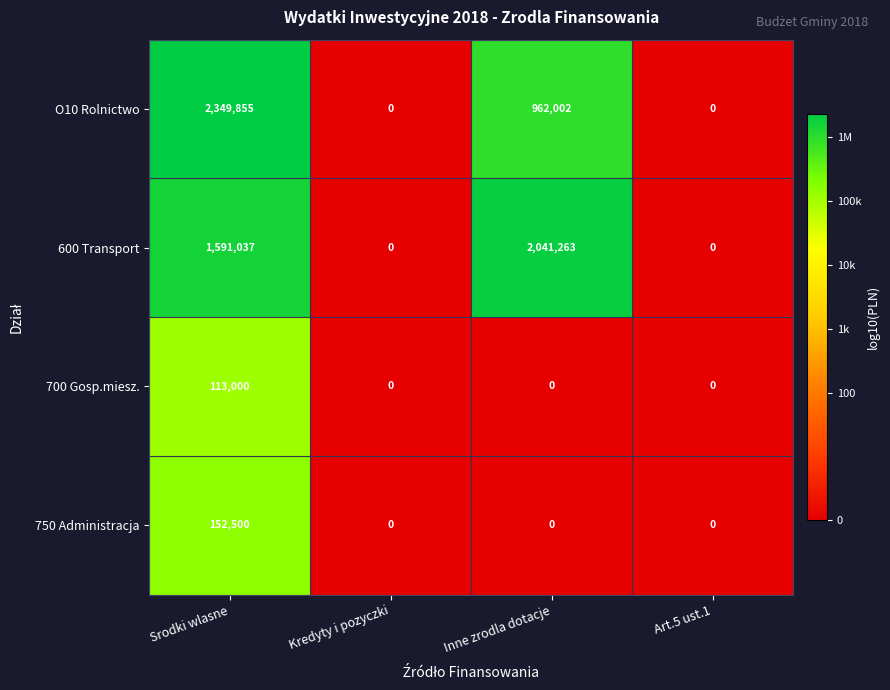

List the series in order of their peak value, lowest first.

700 Gosp.miesz., 750 Administracja, 600 Transport, O10 Rolnictwo